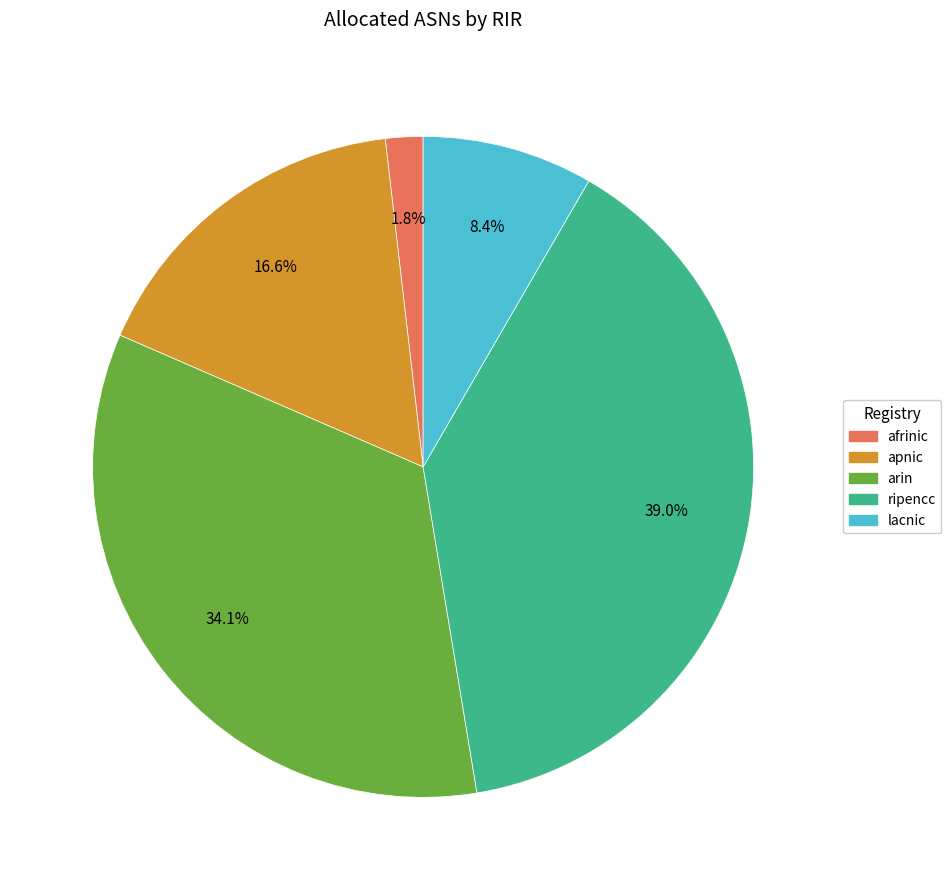

Which category has the smallest portion of the pie?

afrinic